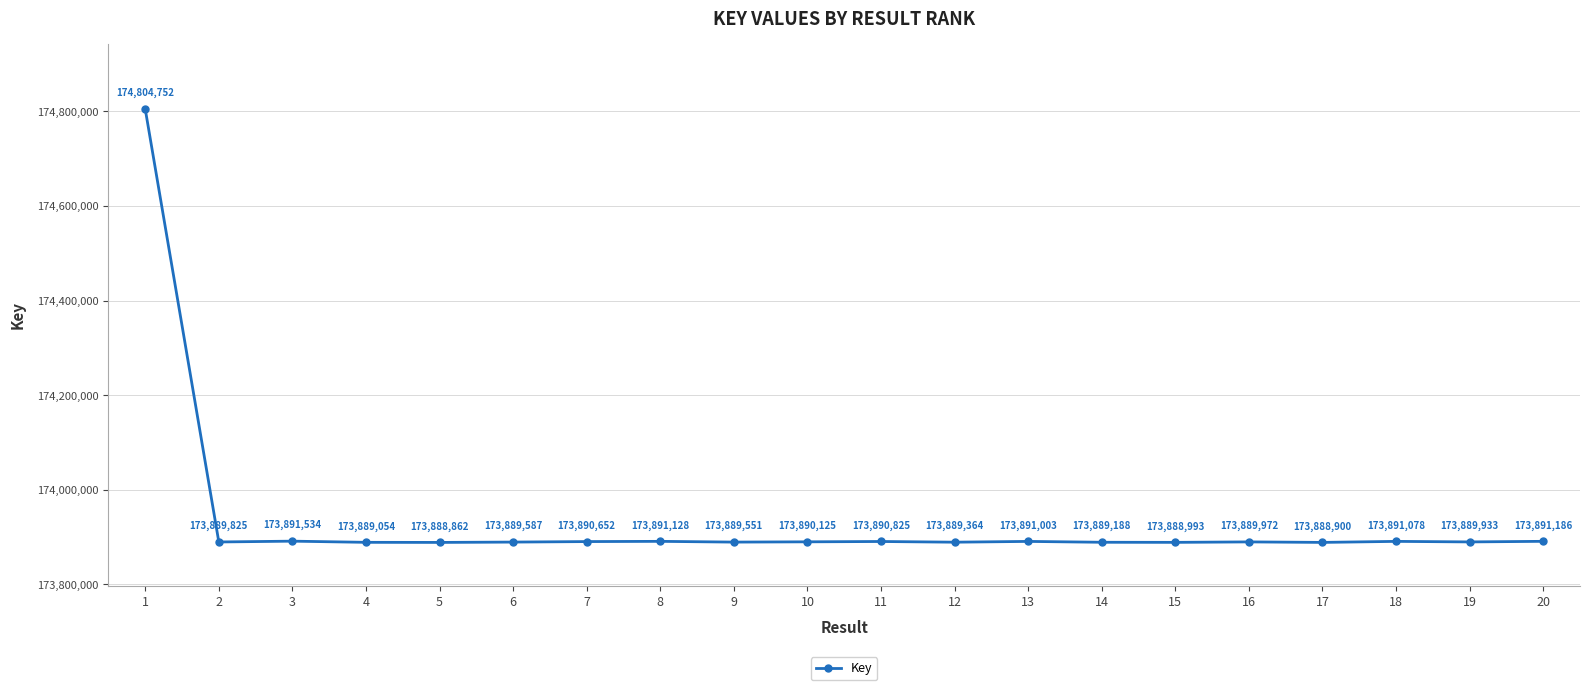

Rank the categories by value from lowest to highest.

5, 17, 15, 4, 14, 12, 9, 6, 2, 19, 16, 10, 7, 11, 13, 18, 8, 20, 3, 1